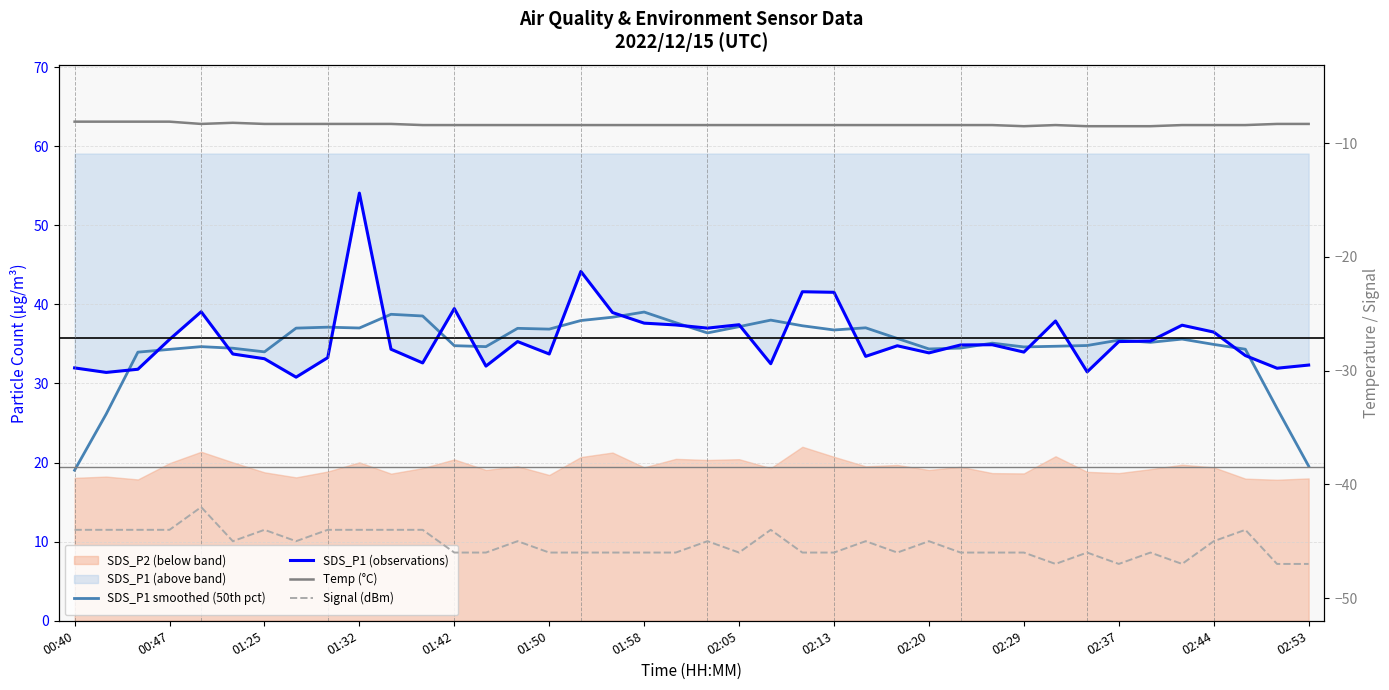

Which series has the largest total across all categories?

SDS_P1 (observations)